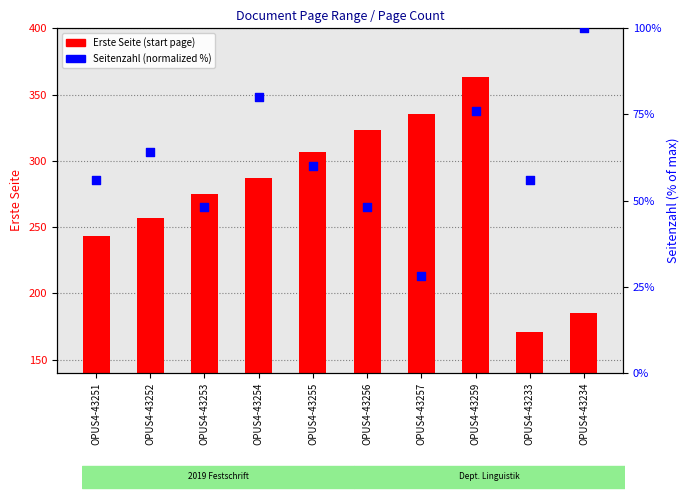

What are all the series names shown in the legend?

Erste Seite (start page), Seitenzahl (normalized %)